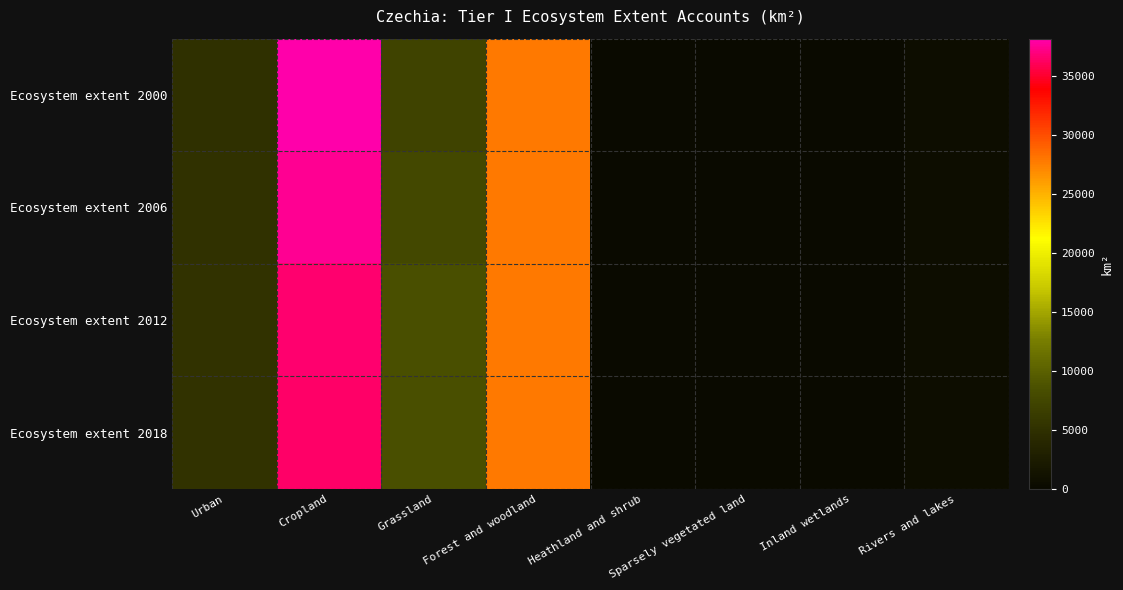

Reading left to right, list all the values displayed in this chart.

Ecosystem extent 2000: Urban=5062.4	Cropland=38199.6	Grassland=7134.0	Forest and woodland=27777.8	Heathland and shrub=22.5	Sparsely vegetated land=5.4	Inland wetlands=108.0	Rivers and lakes=564.1
Ecosystem extent 2006: Urban=5147.3	Cropland=37549.5	Grassland=7661.4	Forest and woodland=27810.5	Heathland and shrub=22.5	Sparsely vegetated land=5.4	Inland wetlands=108.0	Rivers and lakes=569.3
Ecosystem extent 2012: Urban=5240.7	Cropland=36595.1	Grassland=8485.7	Forest and woodland=27836.9	Heathland and shrub=22.5	Sparsely vegetated land=5.7	Inland wetlands=106.8	Rivers and lakes=580.5
Ecosystem extent 2018: Urban=5292.0	Cropland=36555.2	Grassland=8465.9	Forest and woodland=27841.6	Heathland and shrub=22.6	Sparsely vegetated land=5.7	Inland wetlands=106.8	Rivers and lakes=584.0